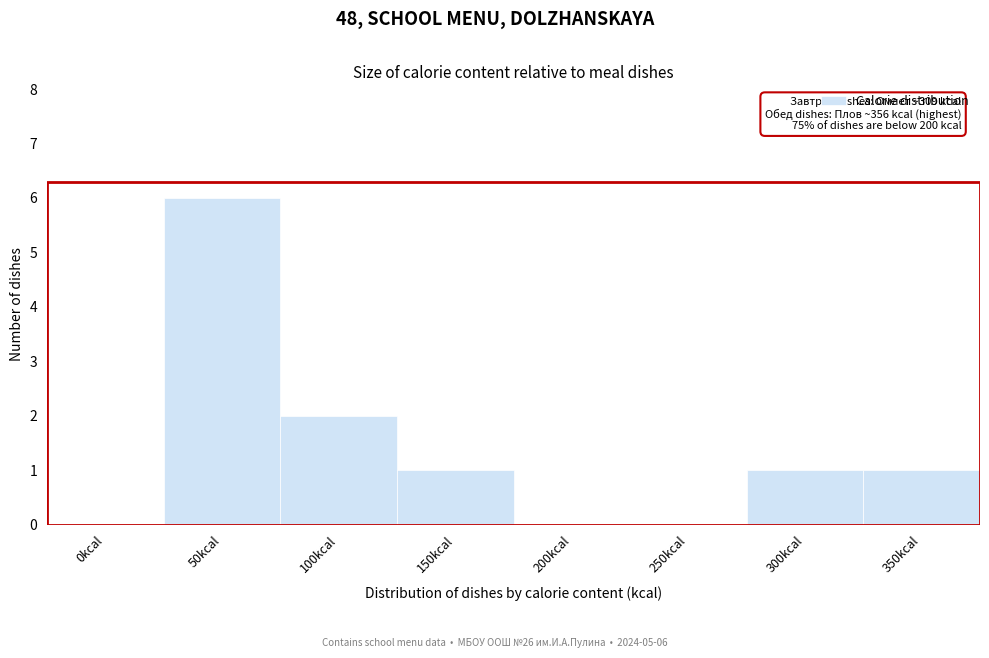

Reading left to right, list all the values displayed in this chart.

0kcal=0	50kcal=6	100kcal=2	150kcal=1	200kcal=0	250kcal=0	300kcal=1	350kcal=1